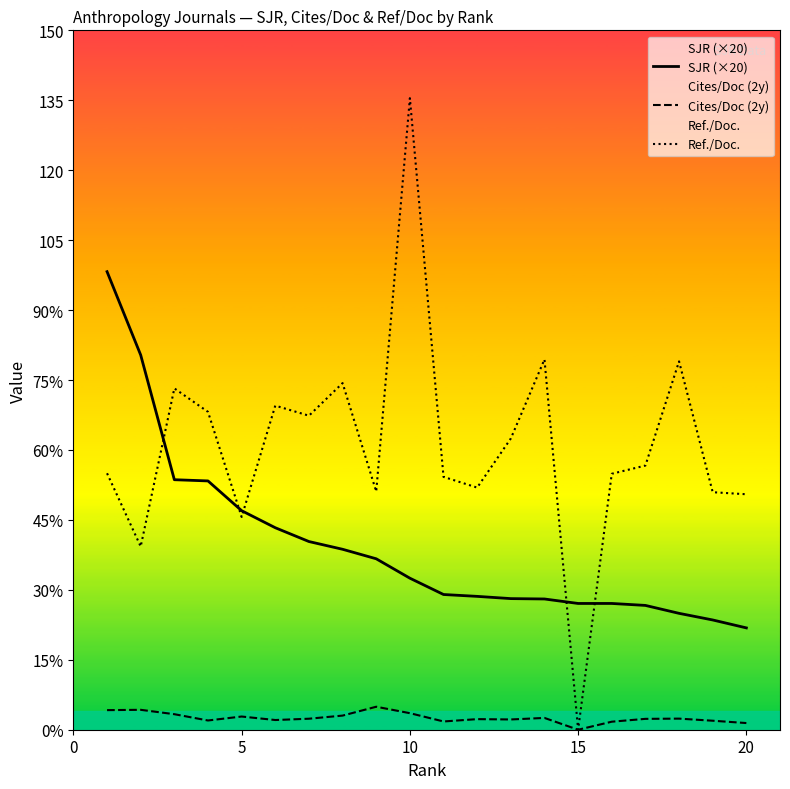

The Cites/Doc (2y) series shows 2.3 at 15. True or false?

False